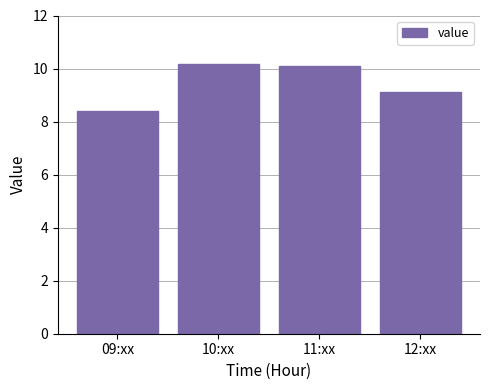

What is the label of the 1st bar from the right?

12:xx